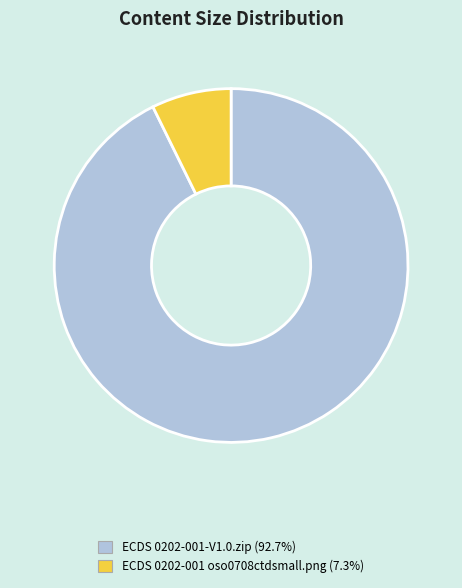

Is it true that ECDS 0202-001 oso0708ctdsmall.png is 1% of the pie?

False